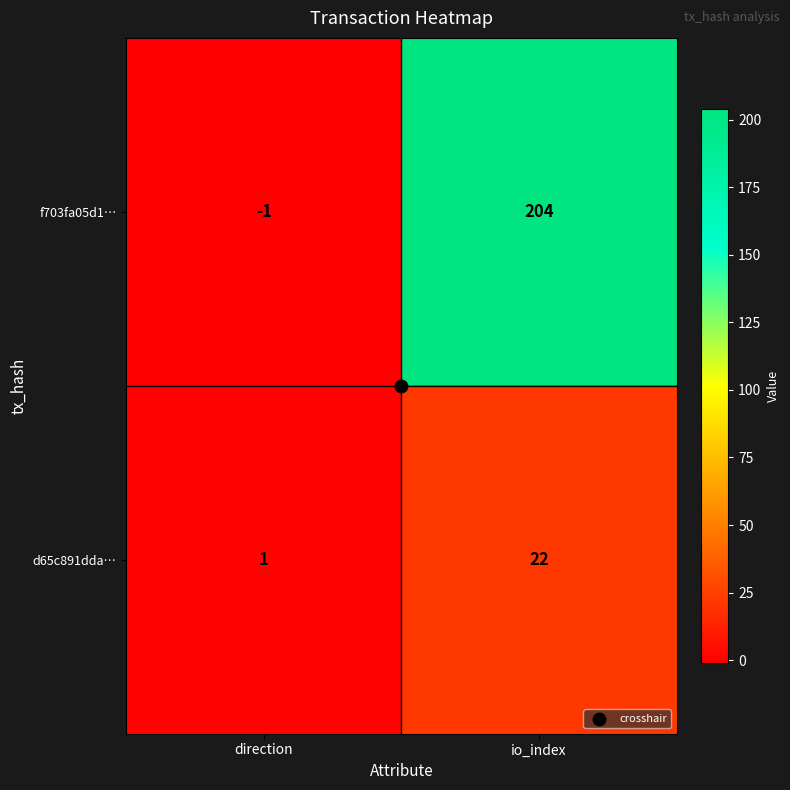

What is the spread (max minus min) of values at io_index?

182